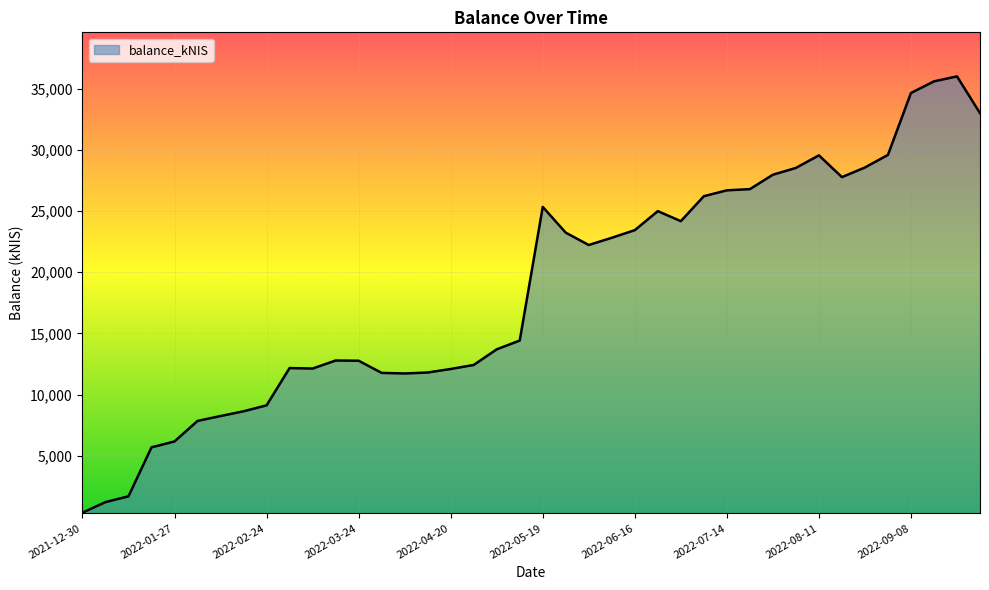

What is the greatest value displayed?

36017.1